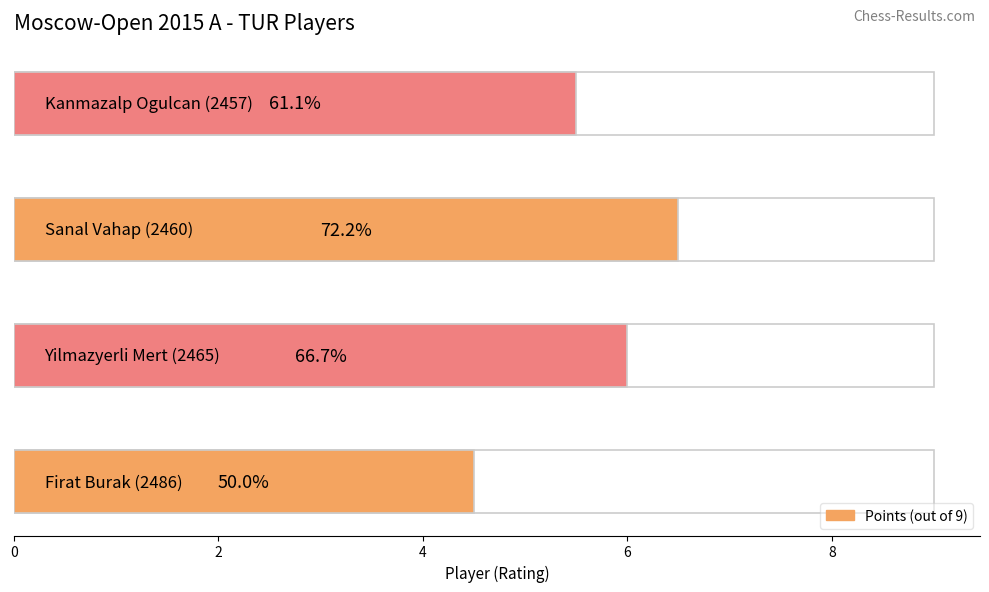

The value at Yilmazyerli Mert (2465) is 6.0. True or false?

True